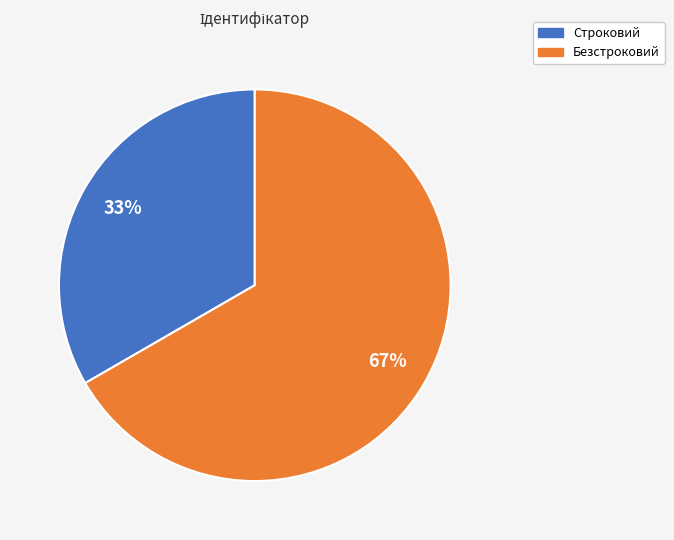

Is there any slice that represents more than half of the pie?

Yes